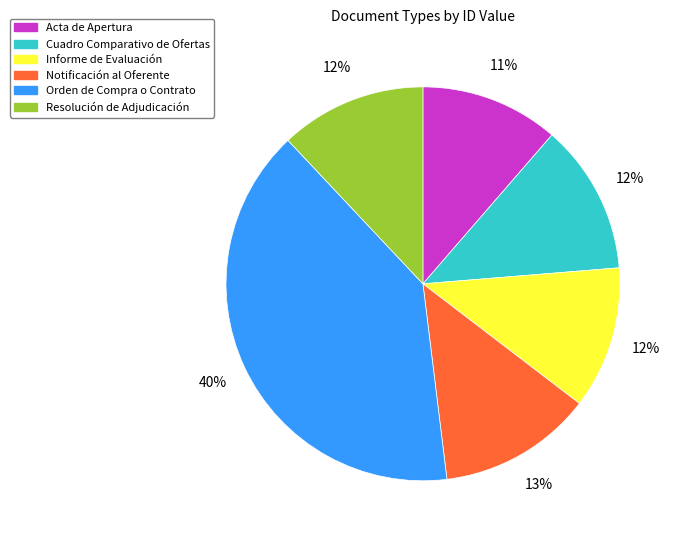

To the nearest percent, what is the difference between the largest and smallest slice percentages?

29%